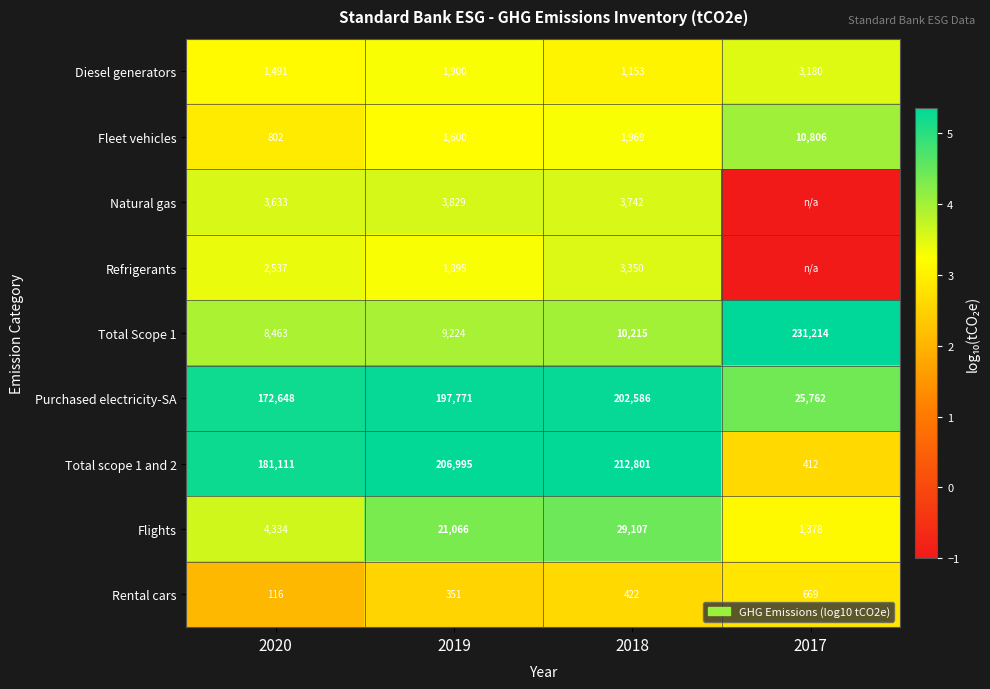

What is the difference between the maximum and minimum values in the Fleet vehicles series?

10004